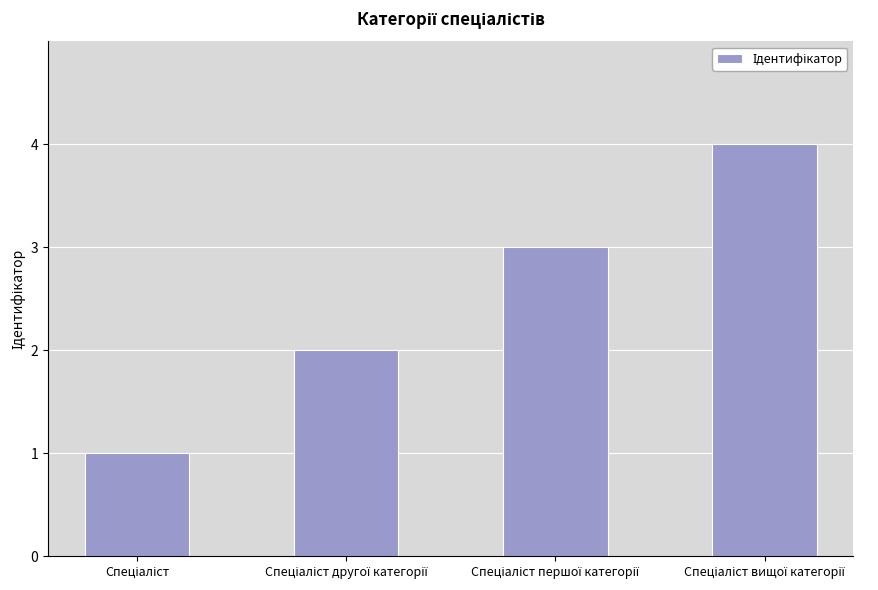

What is the difference between the maximum and minimum values?

3